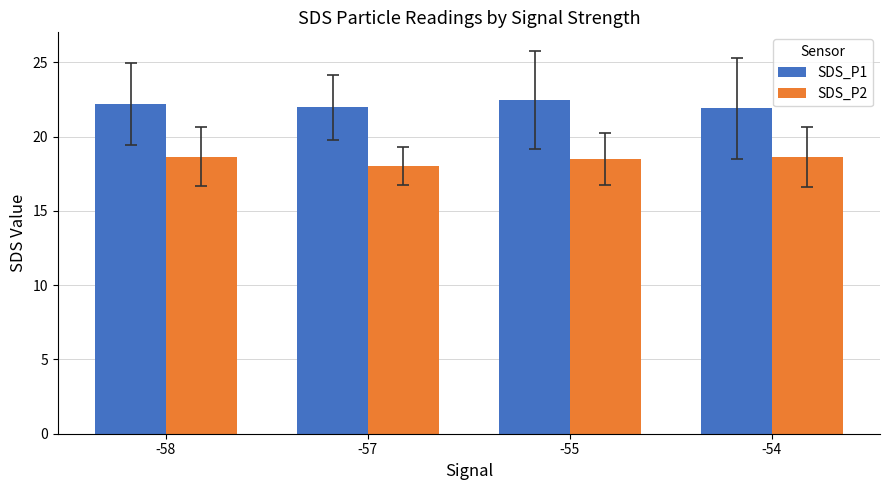

How many bars are there in total?

8